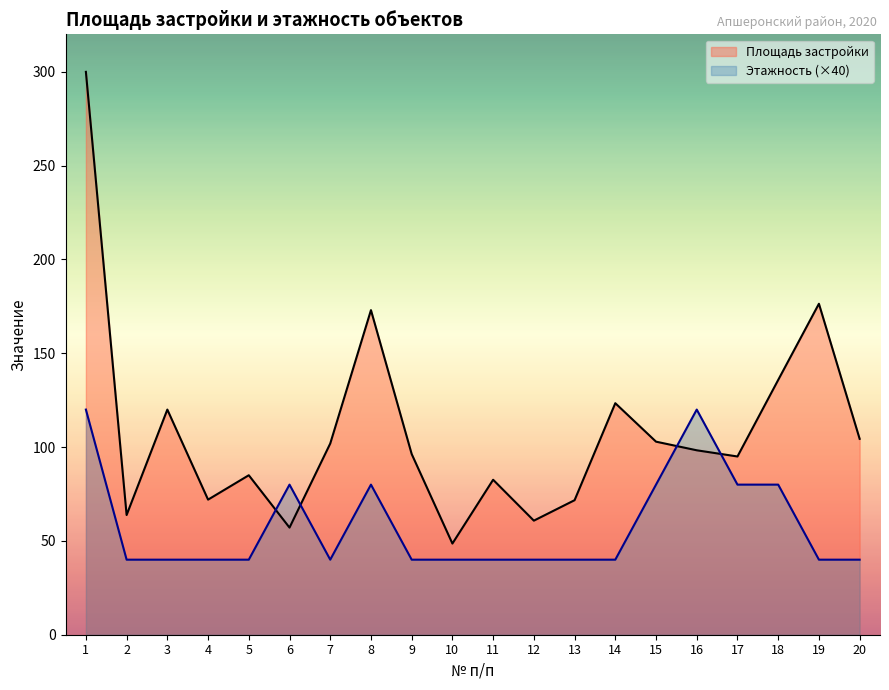

Does the chart have visible grid lines?

No